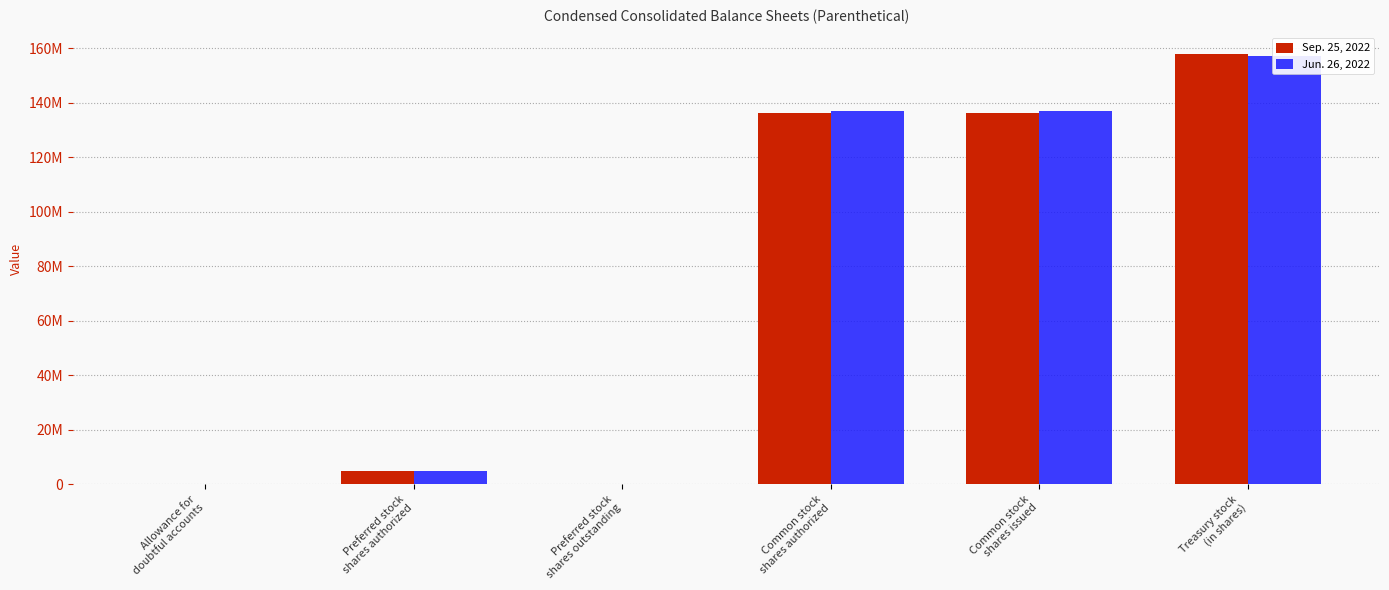

Reading left to right, list all the values displayed in this chart.

Sep. 25, 2022: 5536	5000000	0	136374000	136374000	157773000
Jun. 26, 2022: 5606	5000000	0	136975000	136975000	157087000